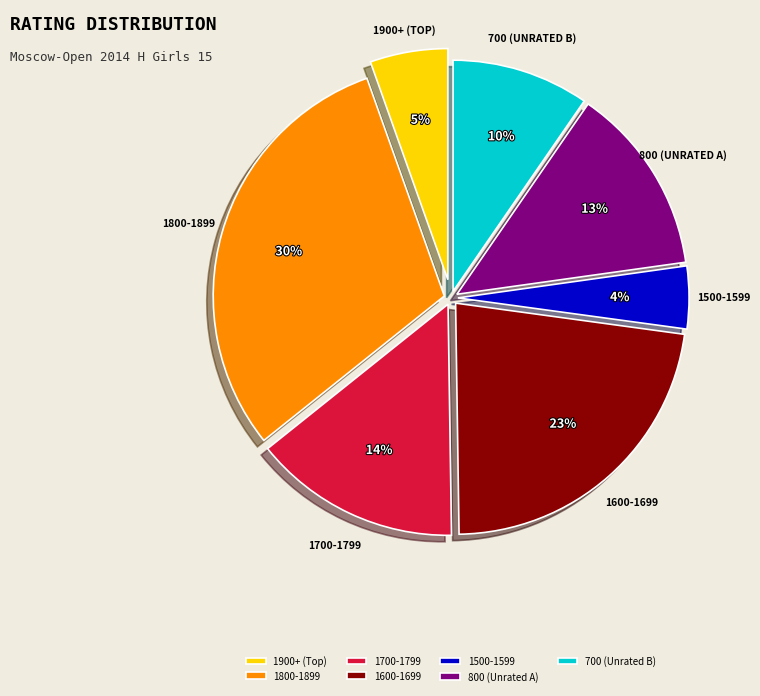

Is the sum of 1500-1599 and 1600-1699 greater than half?

No